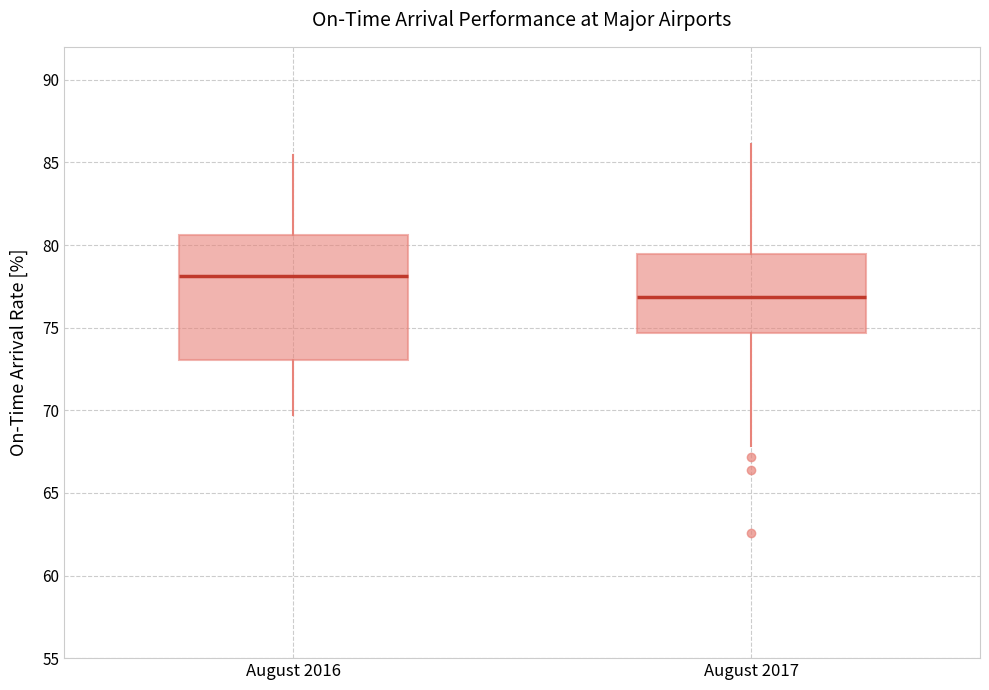

Where does the median line of the box for August 2016 sit on the y-axis? The values are not printed on the chart, so give them approximately, as read against the axis.

78.0